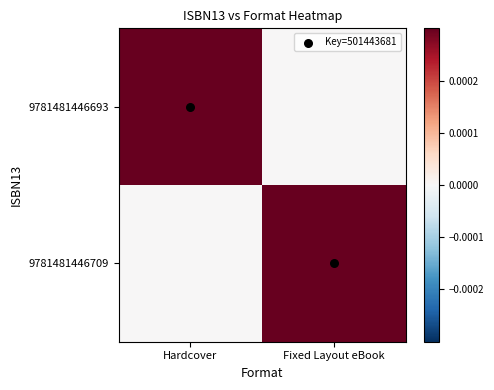

What is the total value across all series at Hardcover?

1